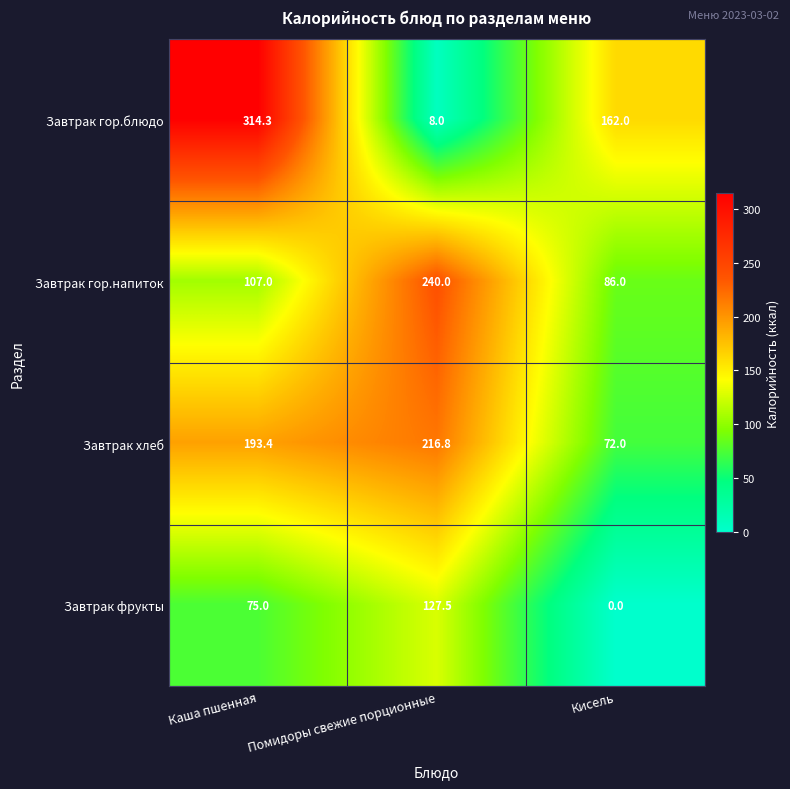

Which series has the widest spread of values?

Завтрак гор.блюдо